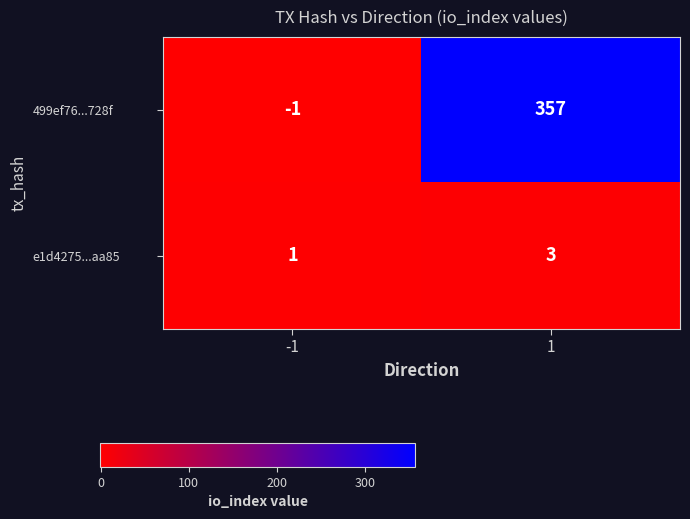

How many distinct data groups are displayed?

2